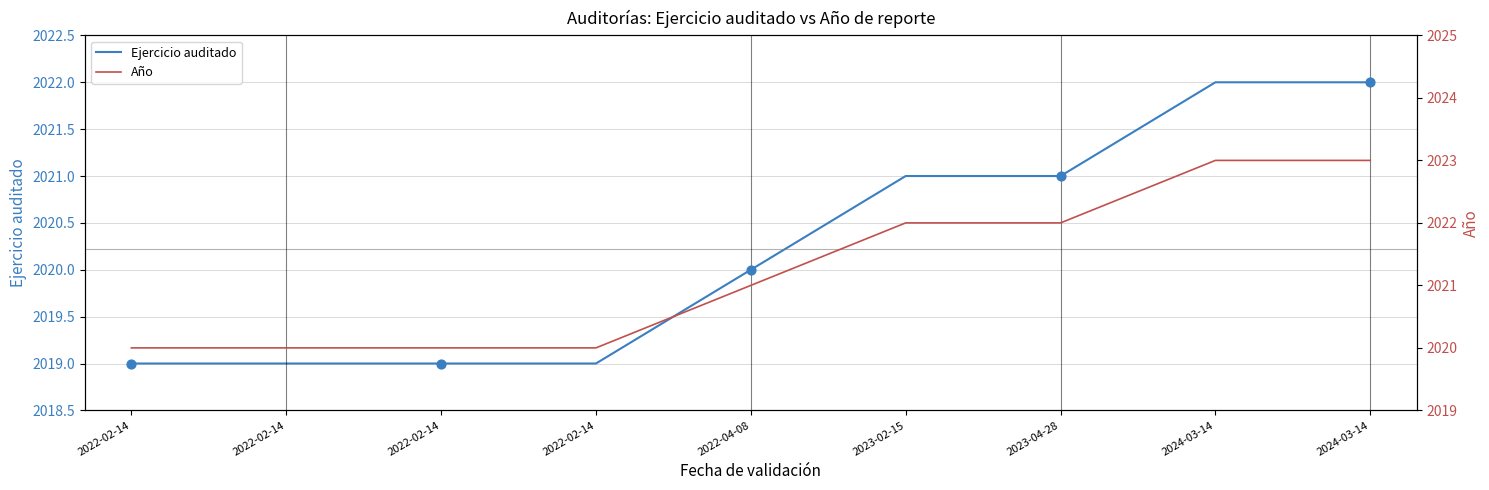

At how many categories does at least one series exceed 2021?

4